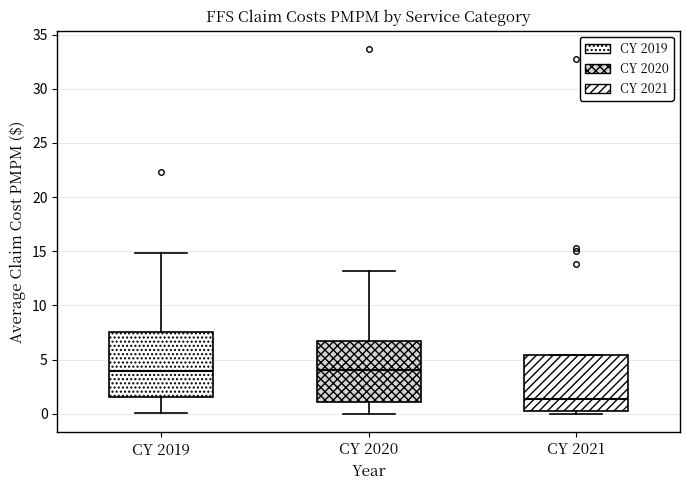

Where is the upper edge of the box for CY 2019 on the y-axis? The values are not printed on the chart, so give them approximately, as read against the axis.

7.5